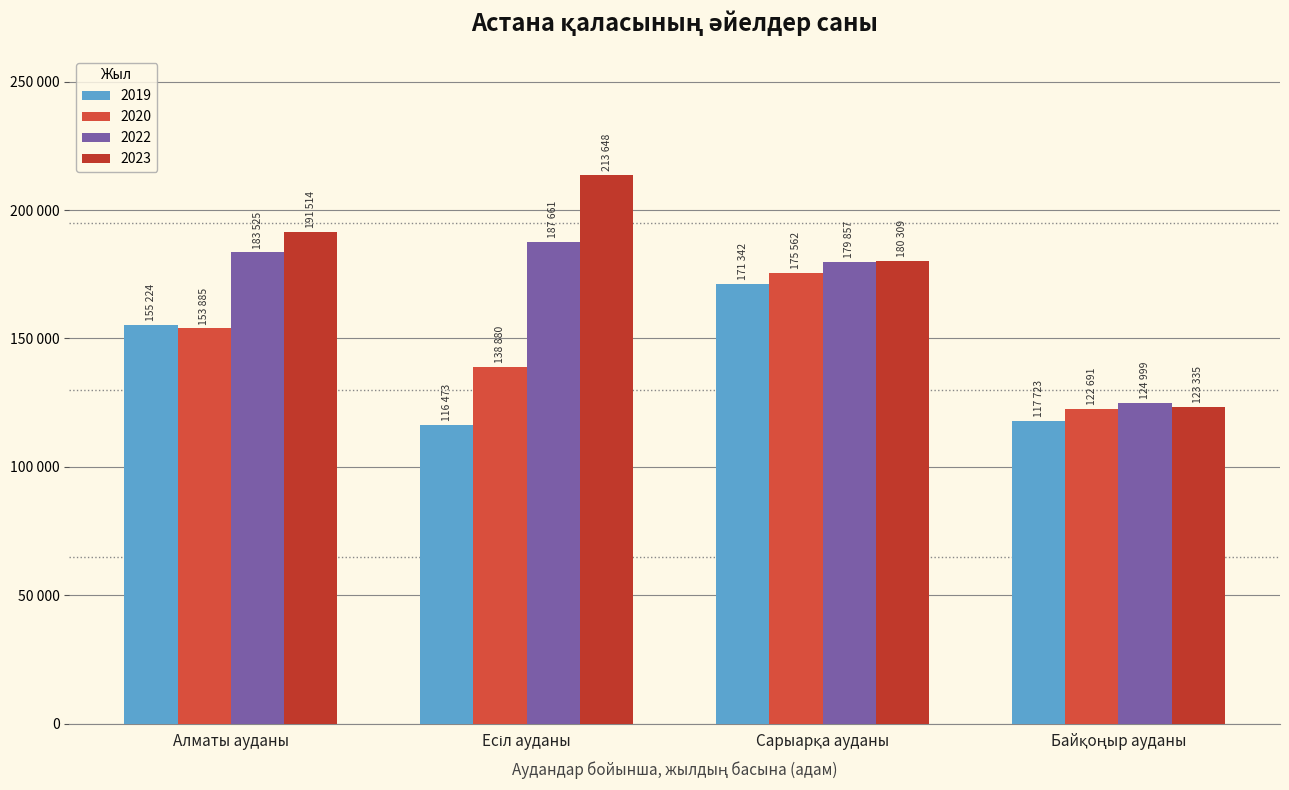

What is the label of the 3rd bar from the left?

Сарыарқа ауданы